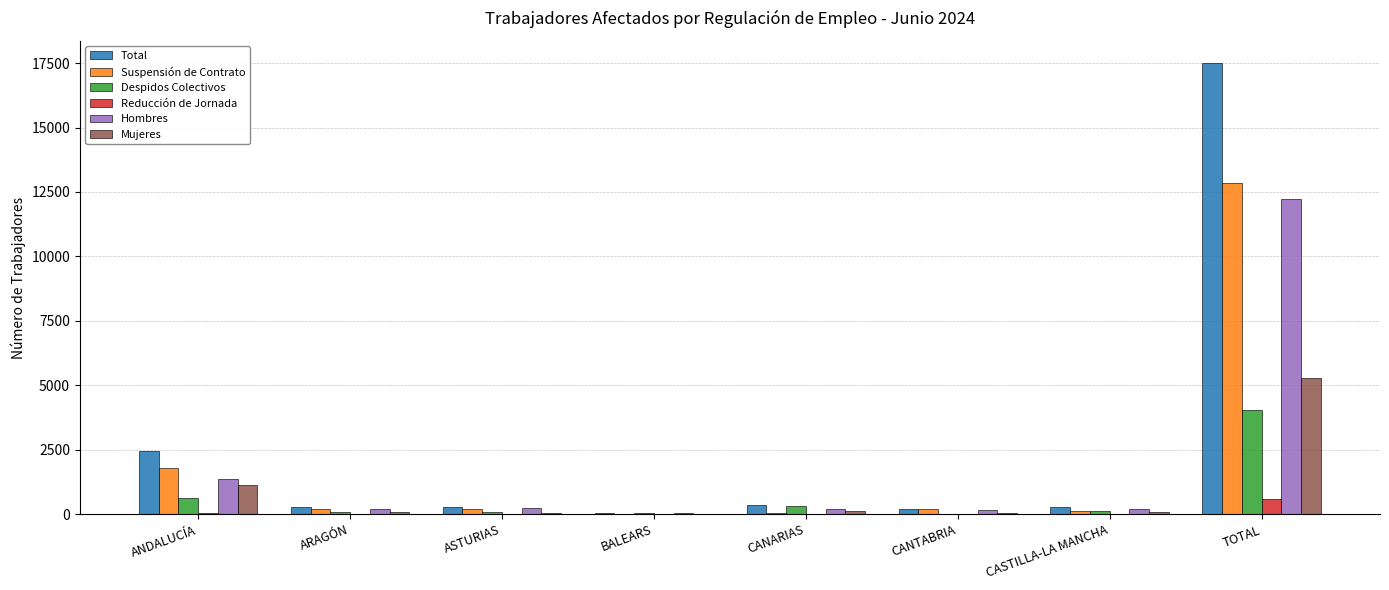

Where does the Suspensión de Contrato series first go above 208?

ANDALUCÍA